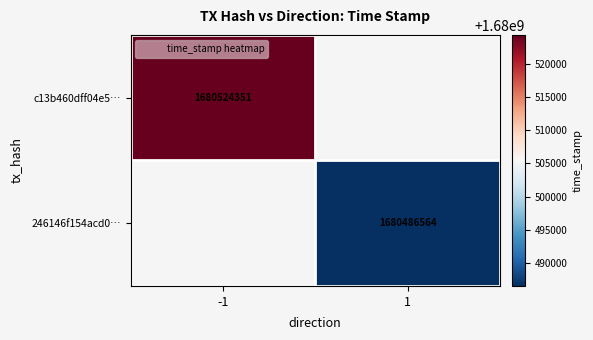

How many categories are shown in the chart?

2